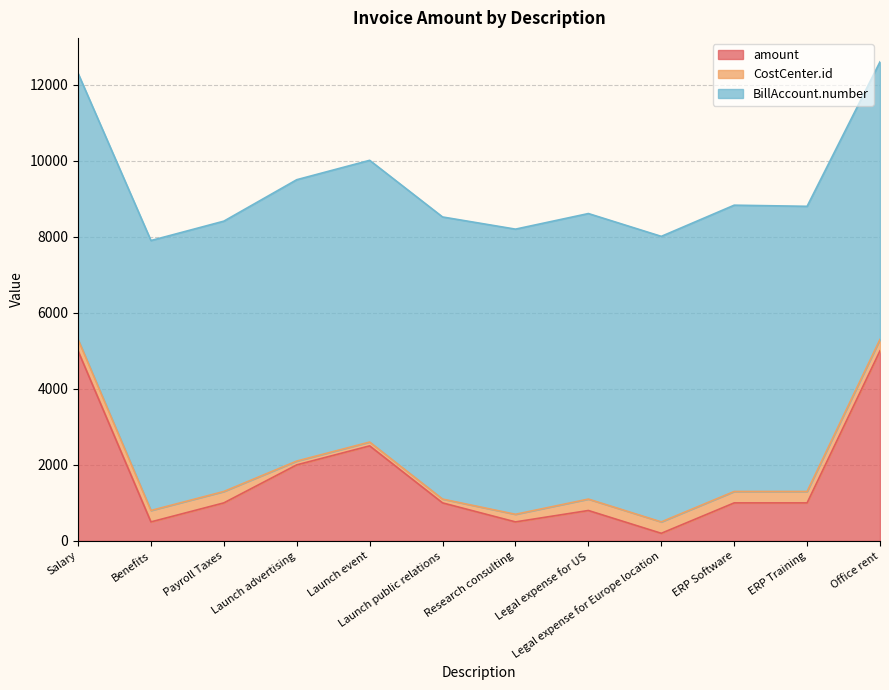

Is it true that BillAccount.number equals 4173 at Payroll Taxes?

False